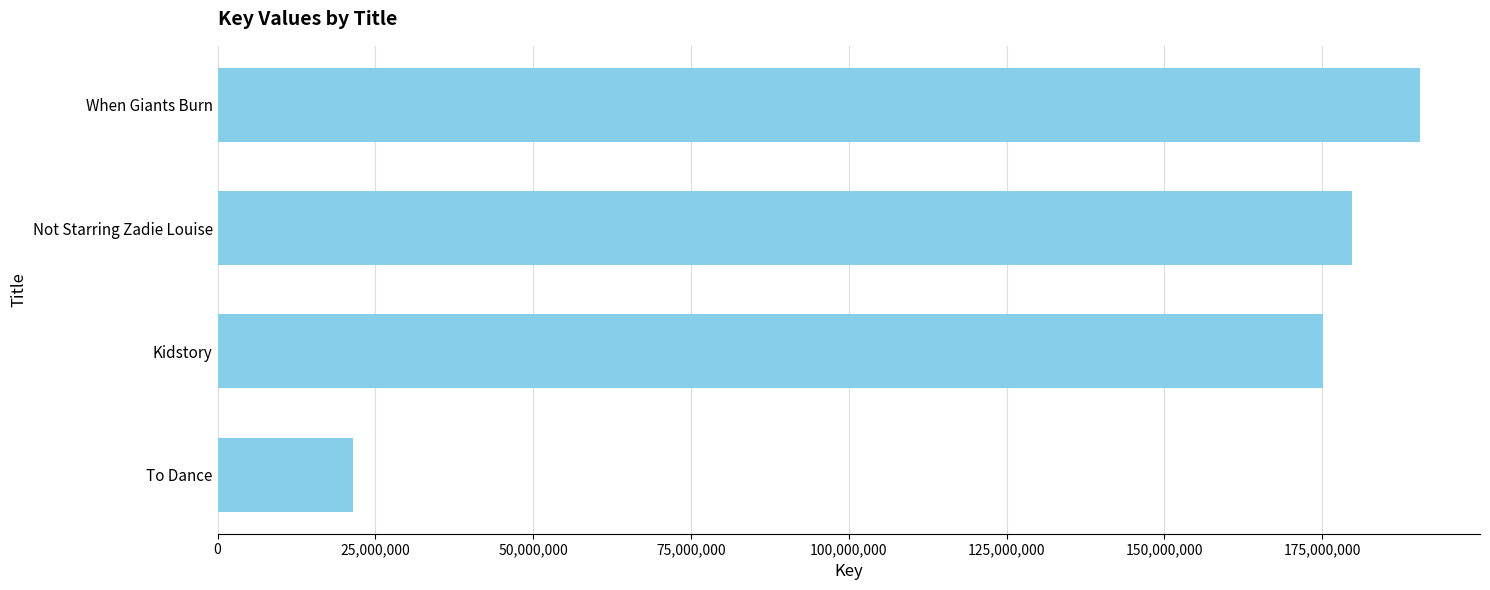

How many values are below 179677909?

2